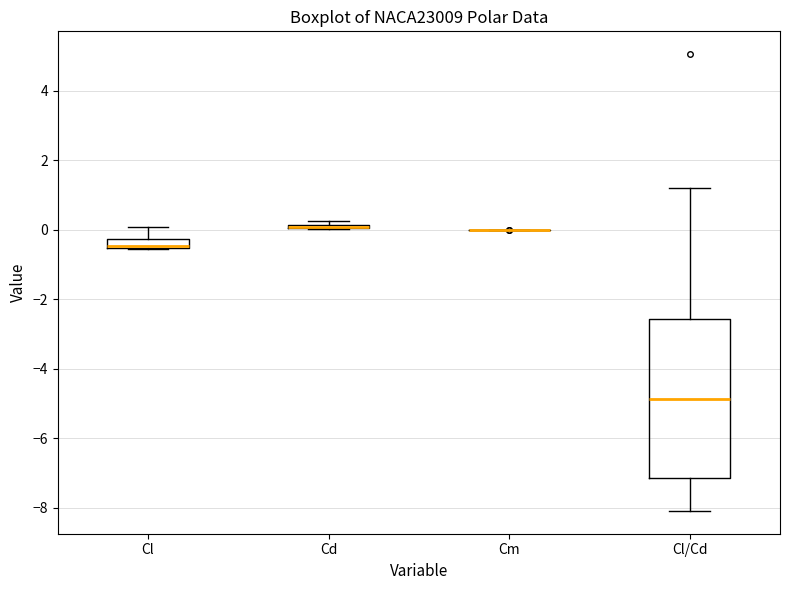

Comparing the boxes themselves (not the whiskers), which one is the tallest?

Cl/Cd